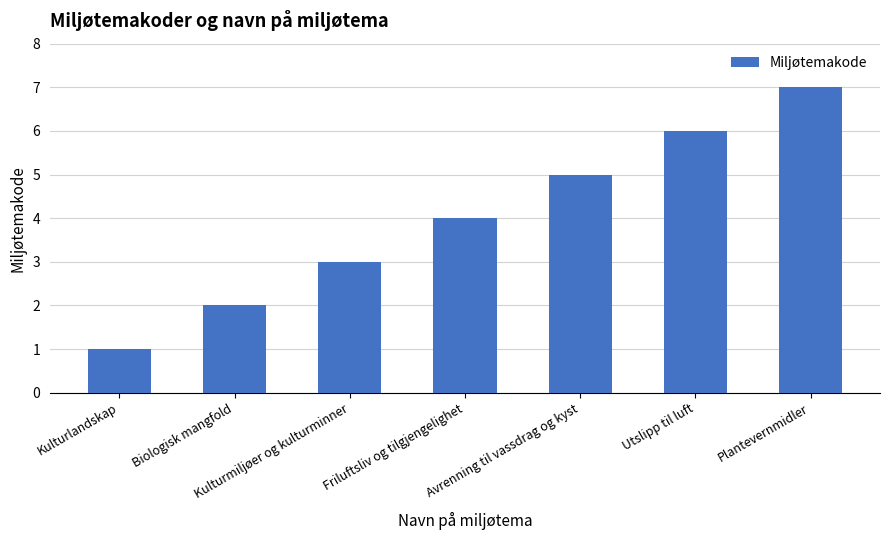

What is the label of the 1st bar from the right?

Plantevernmidler